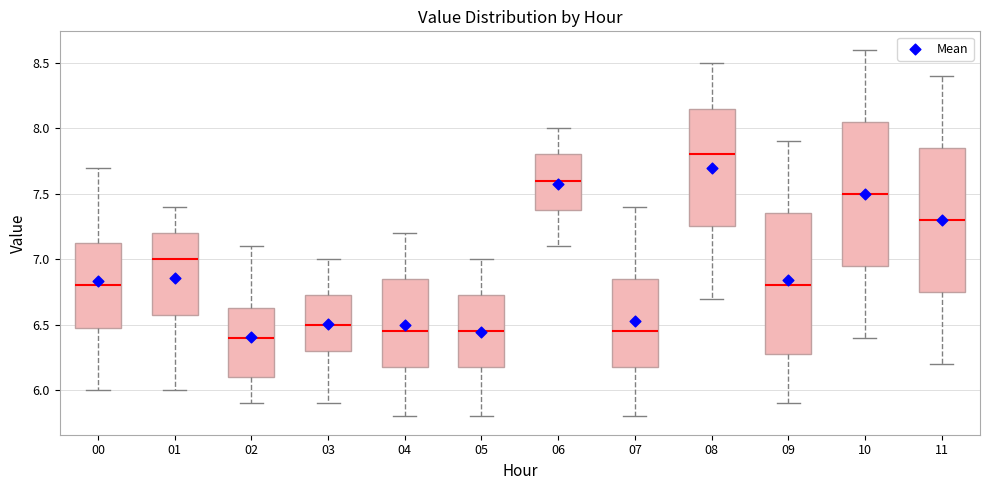

Reading left to right, read every box against the y-axis: the position of its median line, the range the box covers, and the ends of its whiskers. The values are not printed on the chart, so give them approximately, as read against the axis.

00: median 6.80, box 6.50 to 7.15, whiskers 6.00 to 7.70
01: median 7.00, box 6.60 to 7.20, whiskers 6.00 to 7.40
02: median 6.40, box 6.10 to 6.65, whiskers 5.90 to 7.10
03: median 6.50, box 6.30 to 6.75, whiskers 5.90 to 7.00
04: median 6.45, box 6.20 to 6.85, whiskers 5.80 to 7.20
05: median 6.45, box 6.20 to 6.75, whiskers 5.80 to 7.00
06: median 7.60, box 7.40 to 7.80, whiskers 7.10 to 8.00
07: median 6.45, box 6.20 to 6.85, whiskers 5.80 to 7.40
08: median 7.80, box 7.25 to 8.15, whiskers 6.70 to 8.50
09: median 6.80, box 6.30 to 7.35, whiskers 5.90 to 7.90
10: median 7.50, box 6.95 to 8.05, whiskers 6.40 to 8.60
11: median 7.30, box 6.75 to 7.85, whiskers 6.20 to 8.40